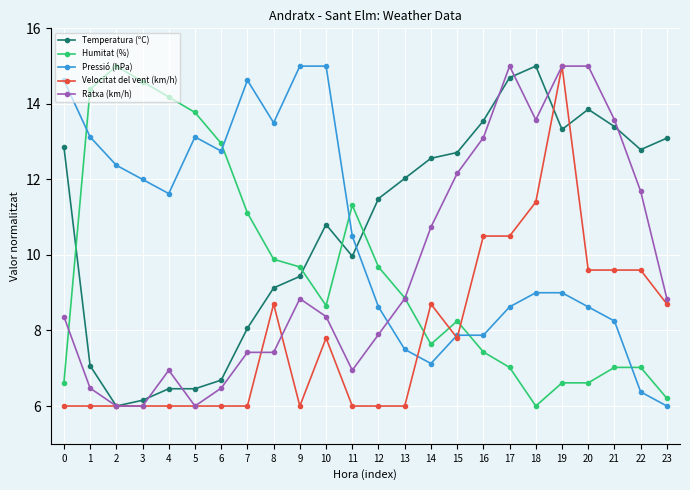

At which label does Pressió (hPa) reach its minimum?

23